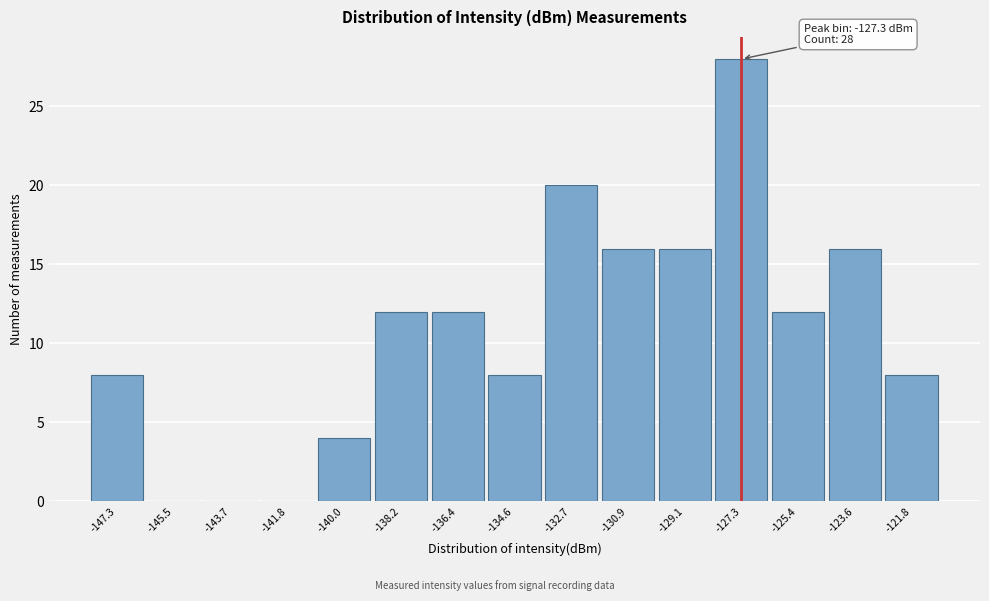

Which range on the x-axis has the tallest bar?

-128.2 to -126.4